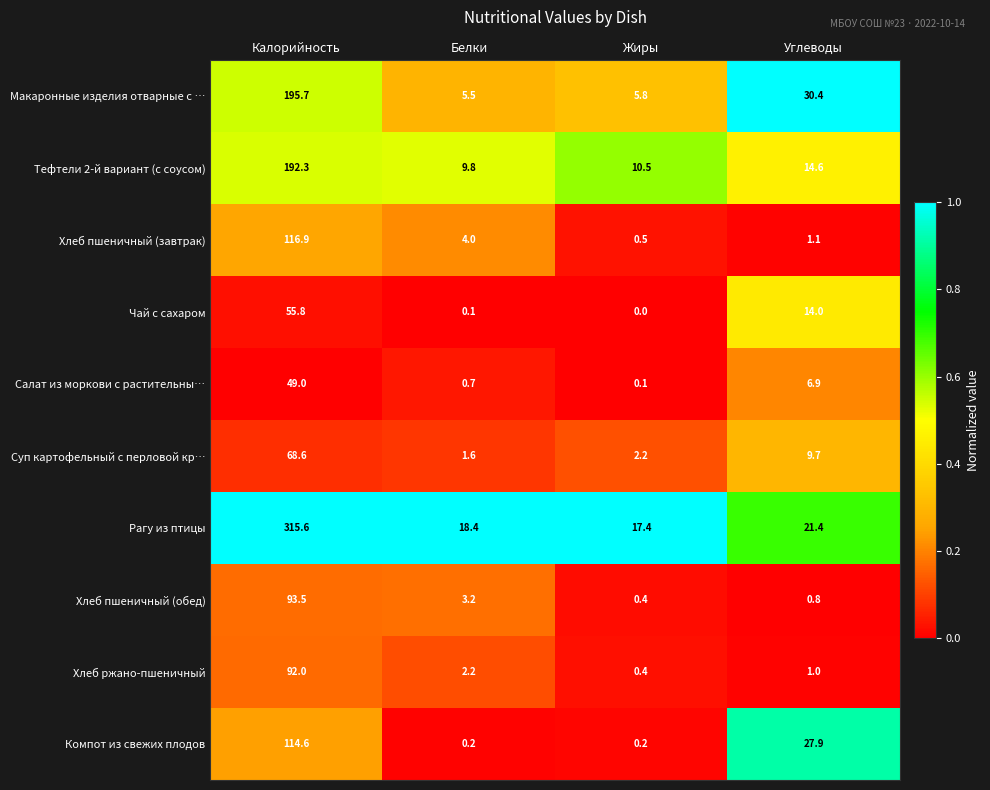

What is the total value across all series at Углеводы?

127.8